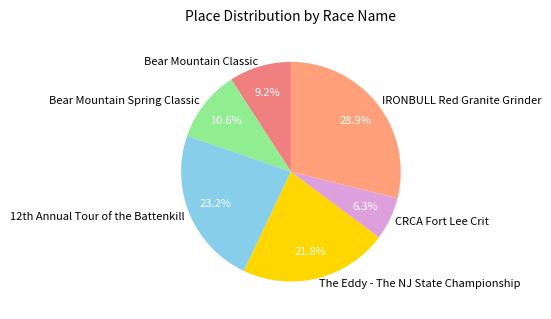

Is it true that Bear Mountain Spring Classic is 11% of the pie?

True